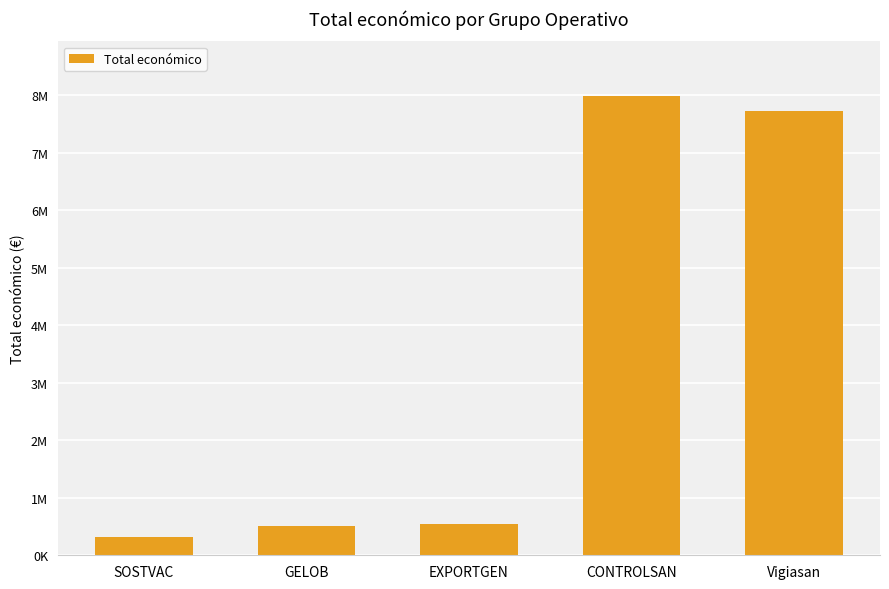

Are the bars horizontal?

No